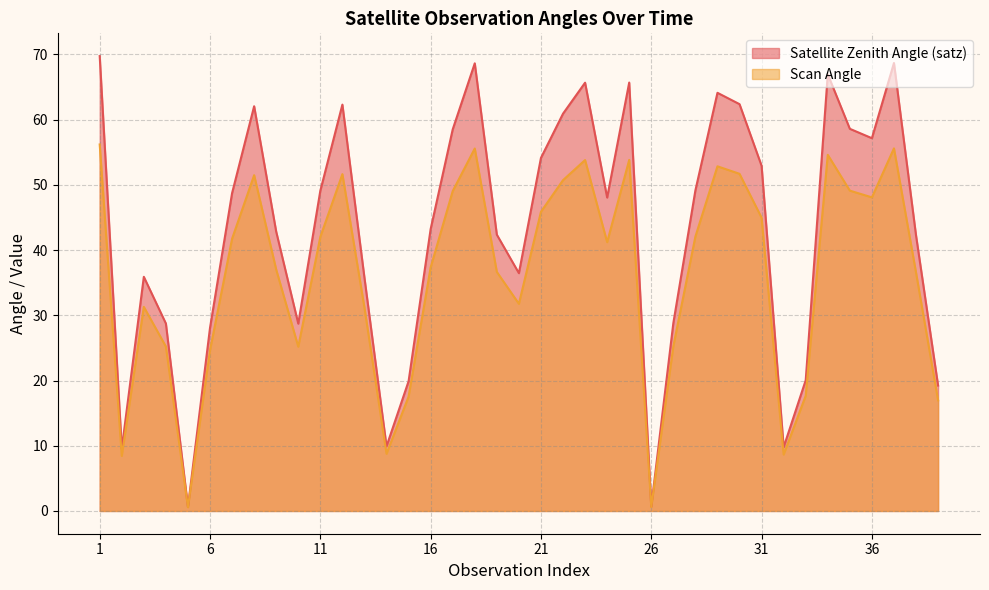

Reading left to right, what are all the values shown in this chart?

satz: 69.7	9.5	35.9	28.7	0.6	28.1	48.7	62.0	42.8	28.7	49.1	62.3	35.8	9.9	19.9	43.2	58.5	68.6	42.4	36.5	54.1	60.9	65.7	48.0	65.7	0.7	28.8	49.1	64.1	62.4	52.9	9.8	20.0	67.0	58.6	57.1	68.7	42.2	19.2
scan_angle: 56.2	8.4	31.3	25.2	0.6	24.6	41.7	51.5	37.0	25.2	42.0	51.6	31.2	8.8	17.5	37.3	49.0	55.6	36.6	31.8	45.9	50.7	53.8	41.2	53.8	0.6	25.3	42.1	52.8	51.7	45.0	8.7	17.7	54.6	49.1	48.1	55.6	36.5	17.0